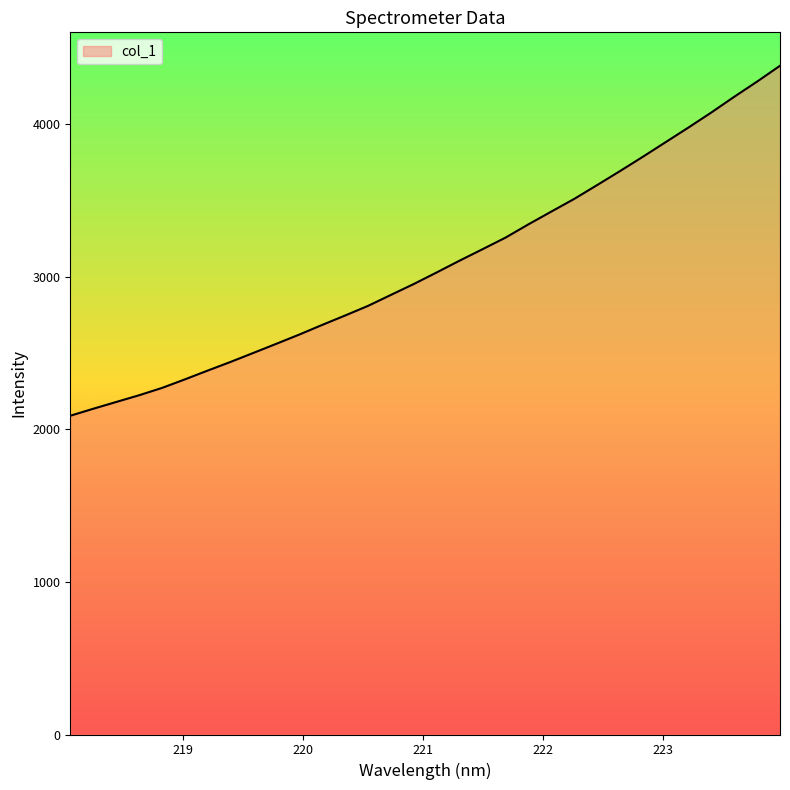

What is the difference between the maximum and second lowest values?

2247.6